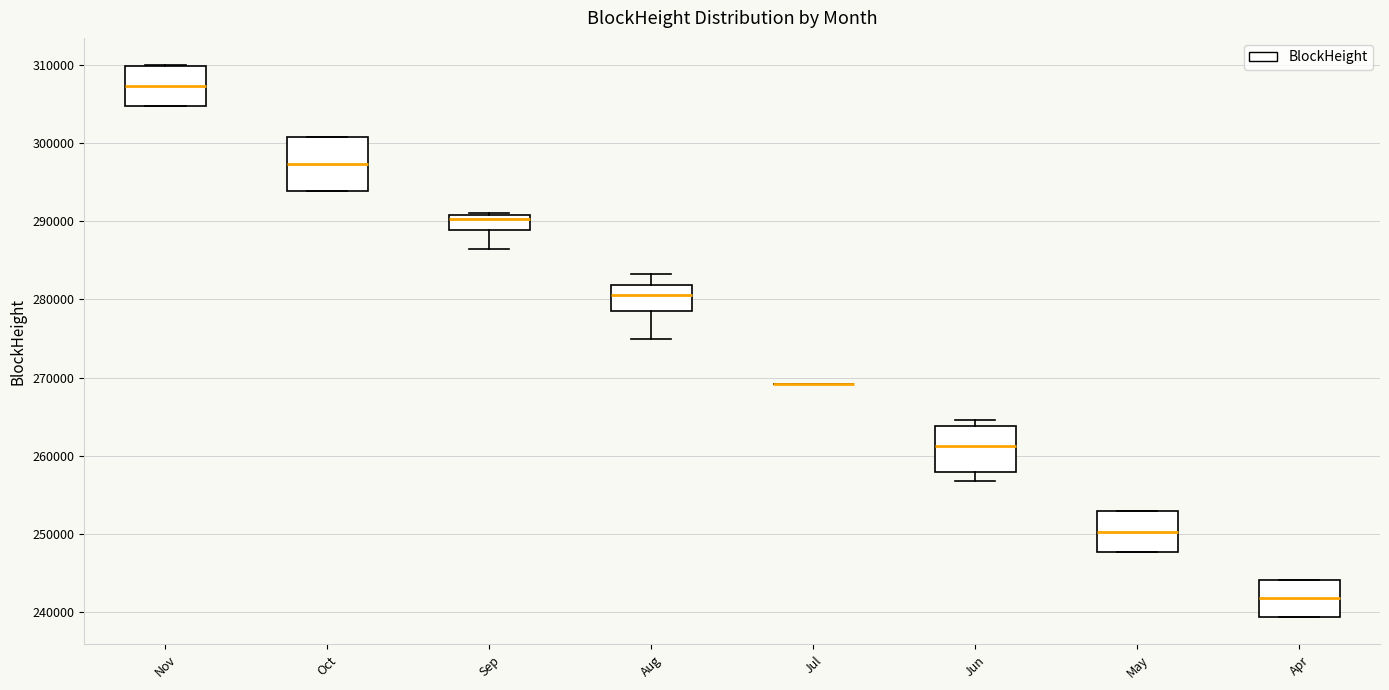

Reading left to right, read every box against the y-axis: the position of its median line, the range the box covers, and the ends of its whiskers. The values are not printed on the chart, so give them approximately, as read against the axis.

Nov: median 307000, box 305000 to 310000, whiskers 305000 to 310000
Oct: median 297000, box 294000 to 301000, whiskers 294000 to 301000
Sep: median 290000, box 289000 to 291000, whiskers 286000 to 291000
Aug: median 281000, box 279000 to 282000, whiskers 275000 to 283000
Jul: box collapsed to a line at 269000, whiskers 269000 to 269000
Jun: median 261000, box 258000 to 264000, whiskers 257000 to 265000
May: median 250000, box 248000 to 253000, whiskers 248000 to 253000
Apr: median 242000, box 239000 to 244000, whiskers 239000 to 244000